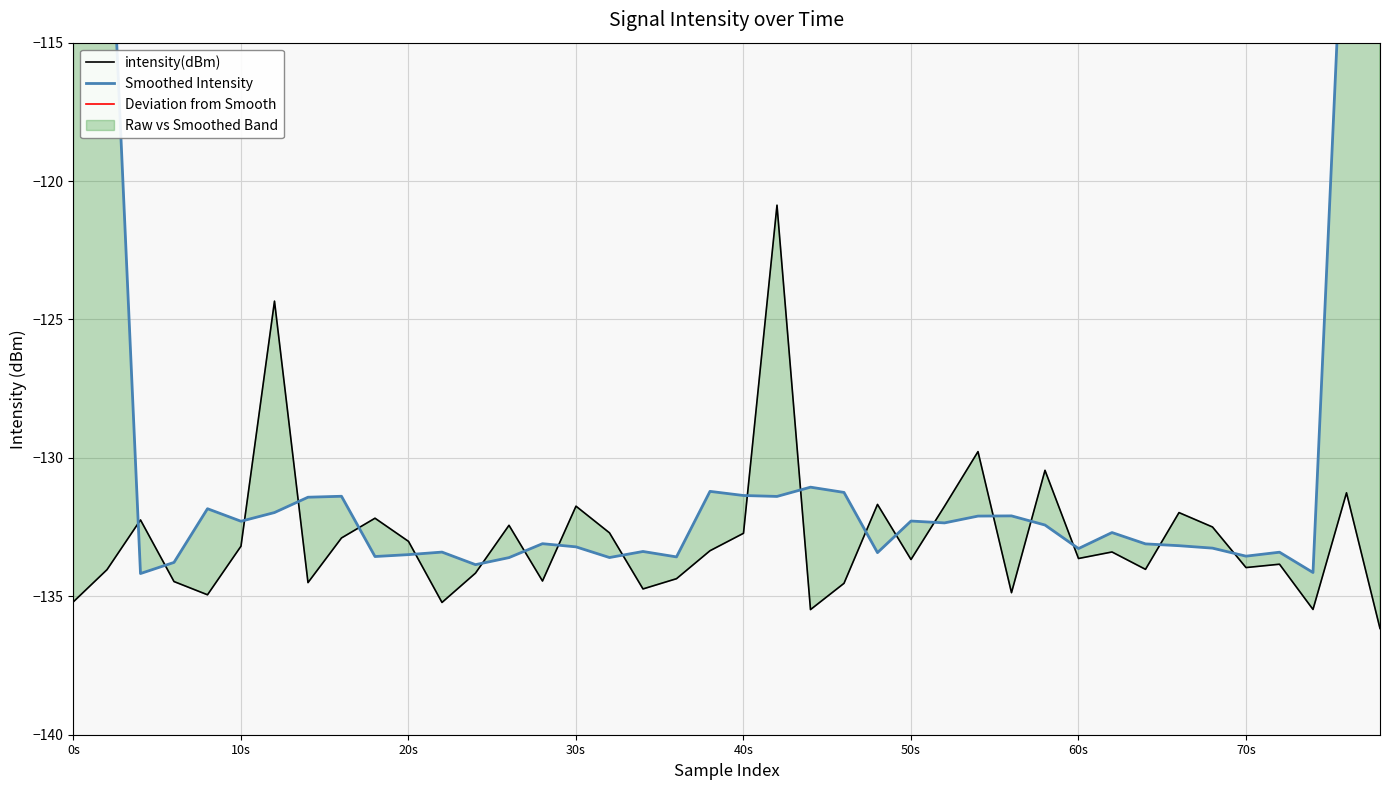

Is it true that Smoothed Intensity equals -212.7 at 30s?

False